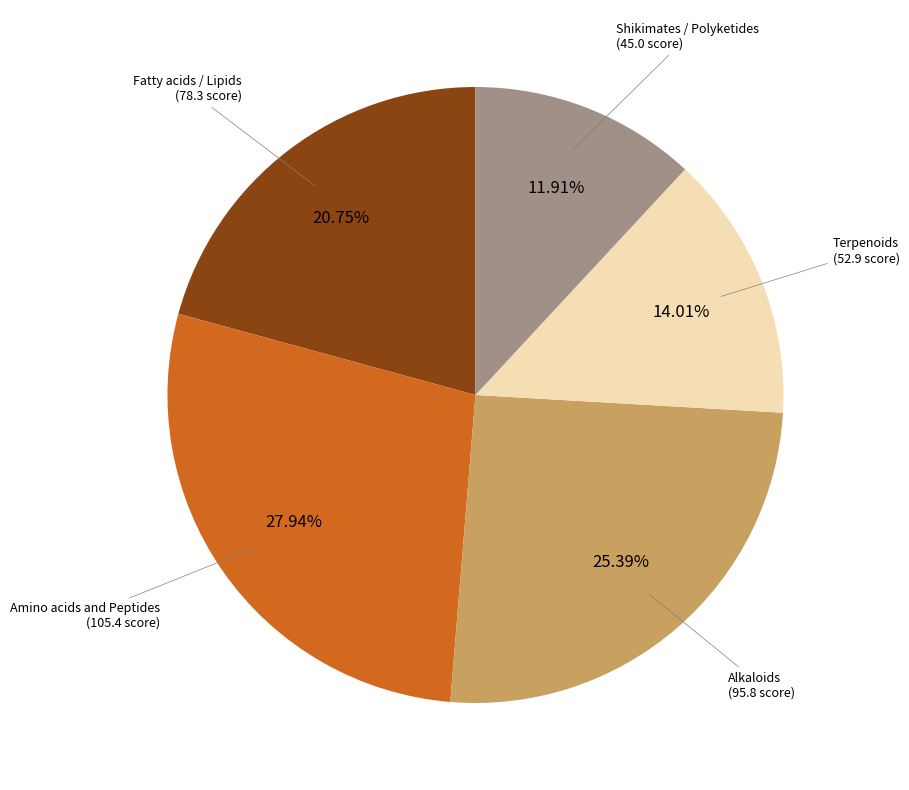

How many segments does this pie chart have?

5